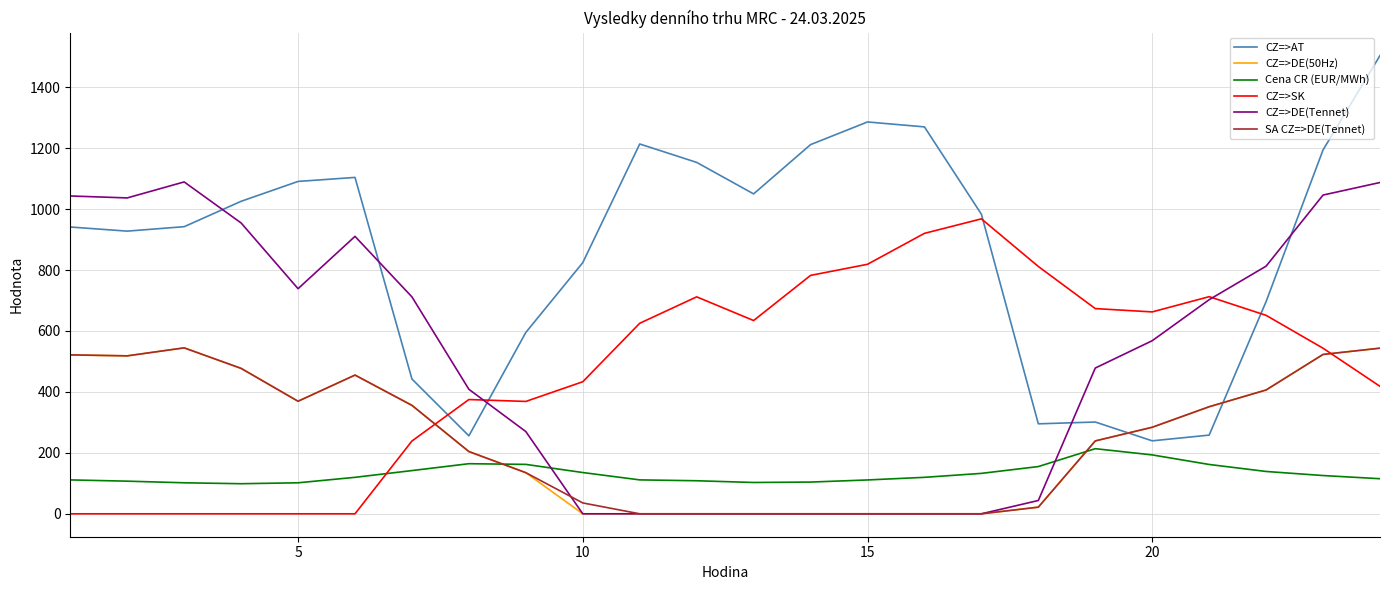

Which series has the widest spread of values?

CZ=>AT